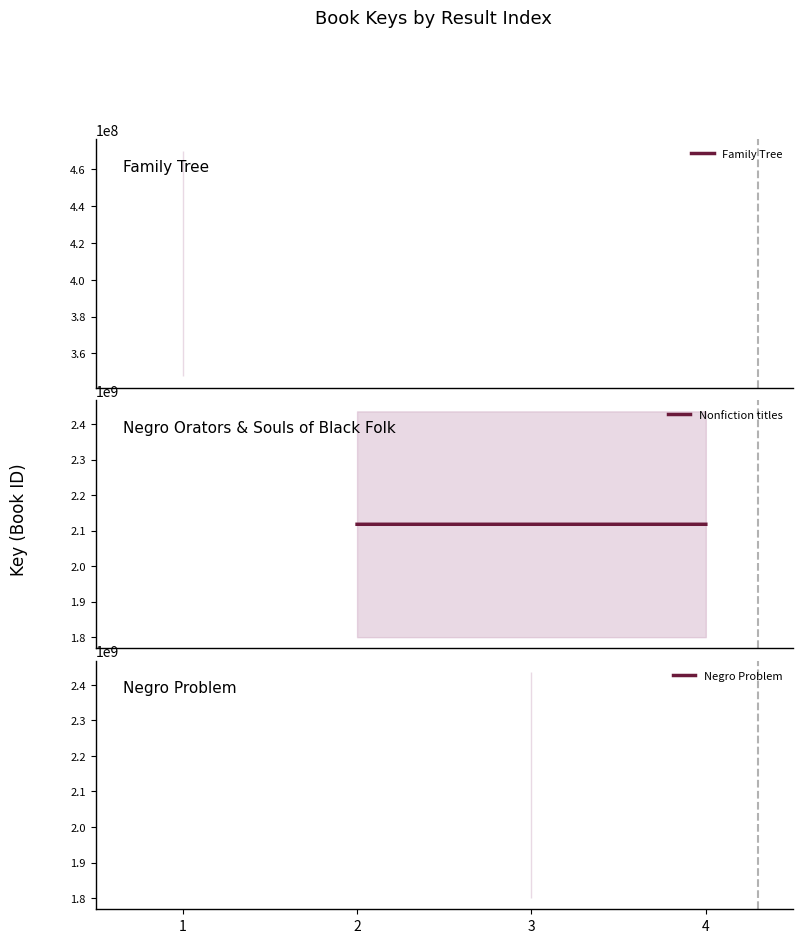

What is the average value?

2117855410